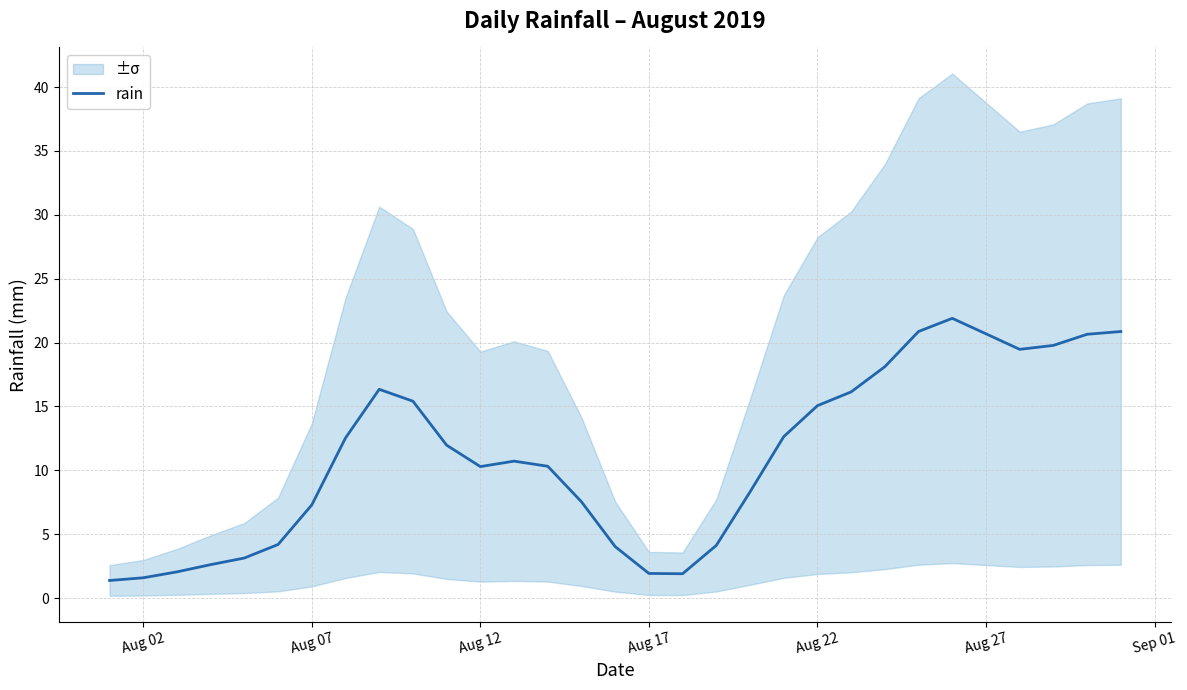

Does the chart have visible grid lines?

Yes